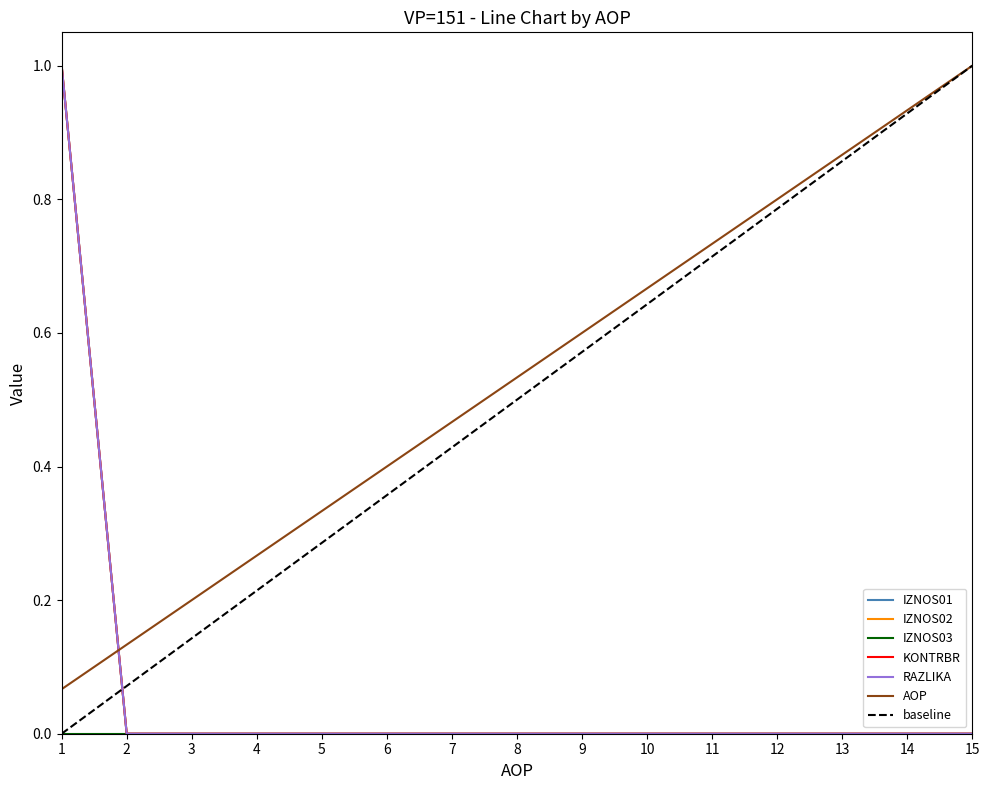

True or false: RAZLIKA and IZNOS02 intersect in this chart.

False